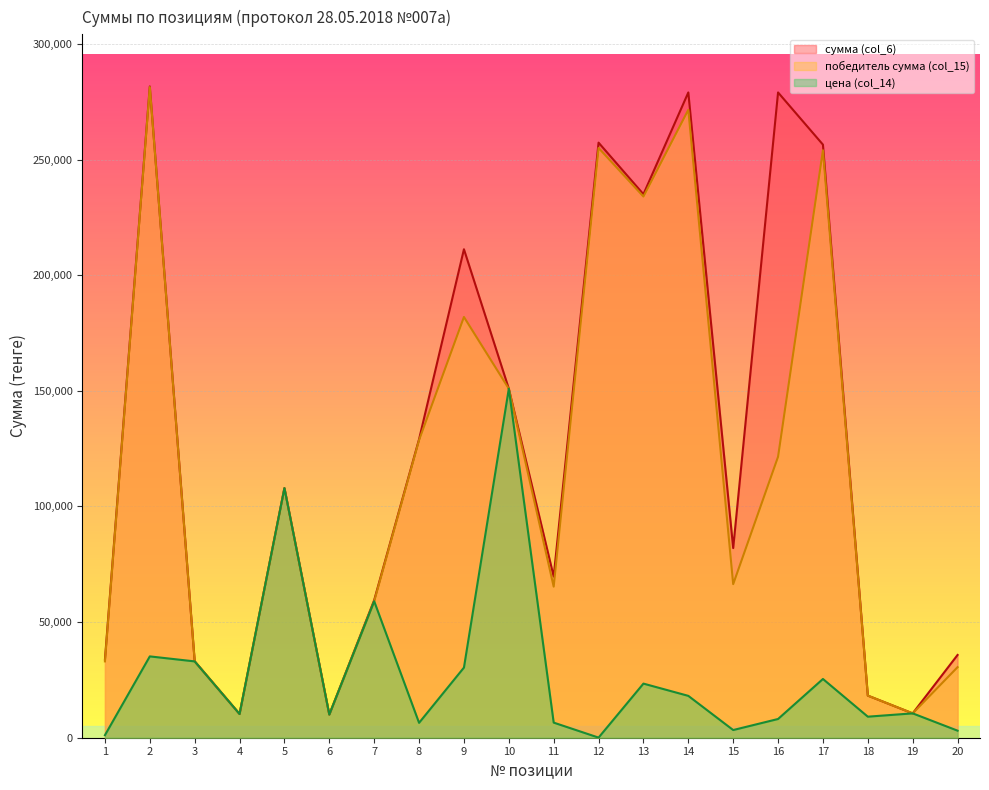

True or false: цена (col_14) has more than 0 points higher than both neighbors.

True